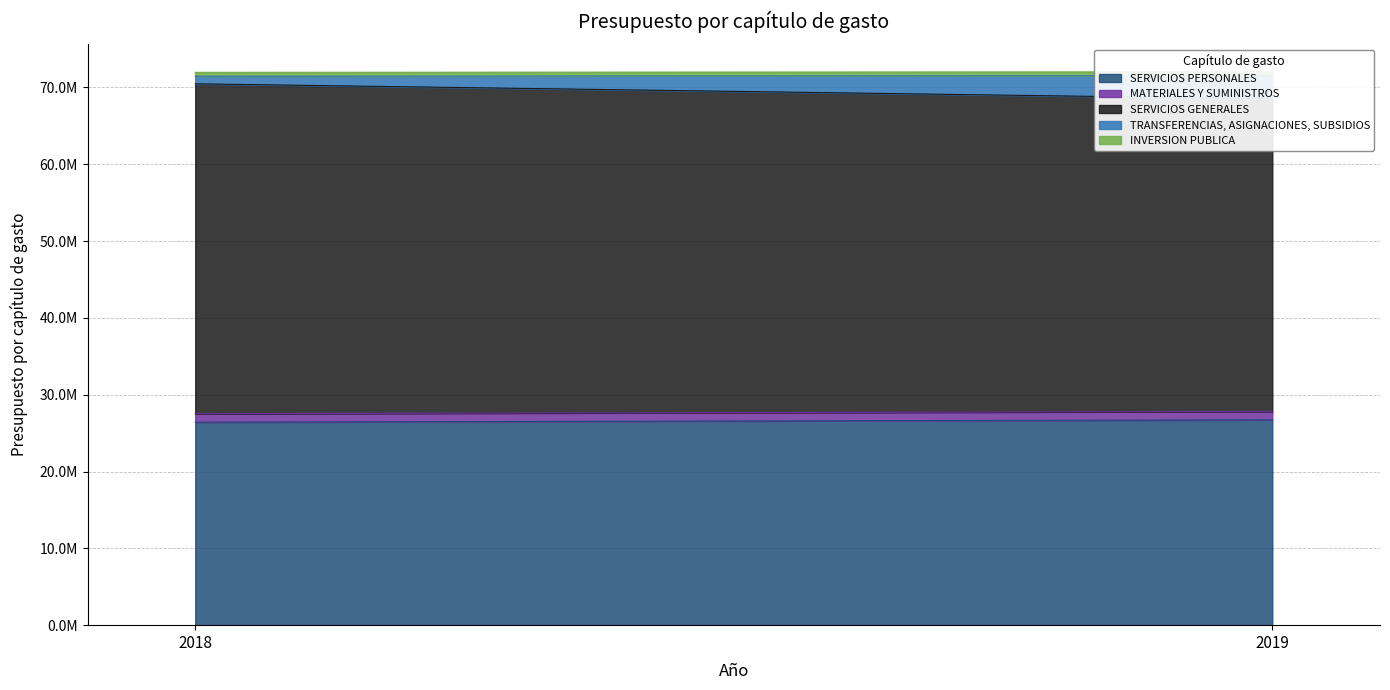

Reading left to right, transcribe all the data shown in this chart.

SERVICIOS PERSONALES: 2018=26424084	2019=26735540
MATERIALES Y SUMINISTROS: 2018=1105095	2019=1087603
SERVICIOS GENERALES: 2018=42944903	2019=40689288
TRANSFERENCIAS, ASIGNACIONES, SUBSIDIOS: 2018=995275	2019=3021860
INVERSION PUBLICA: 2018=500000	2019=500000